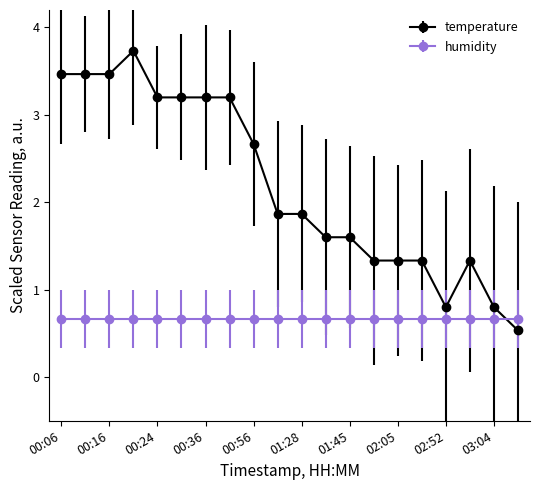

What is the highest value of the temperature series?

3.7